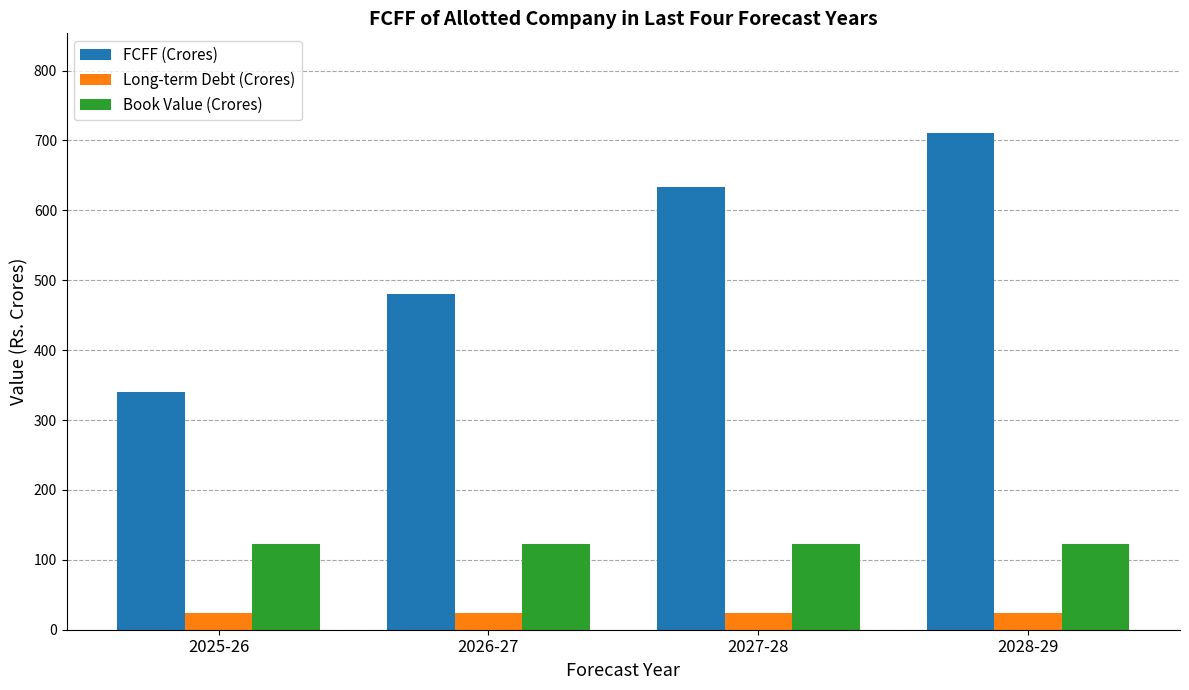

At how many categories does at least one series exceed 323?

4